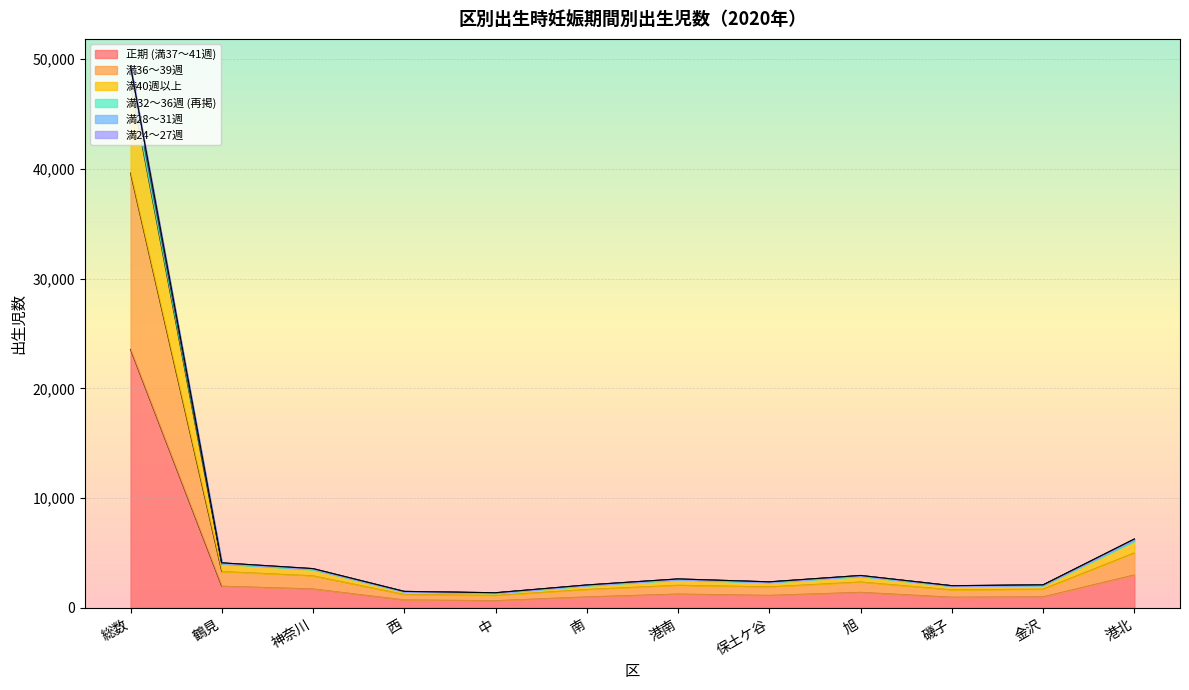

The value of 満36～39週 at 南 is 2754. True or false?

False